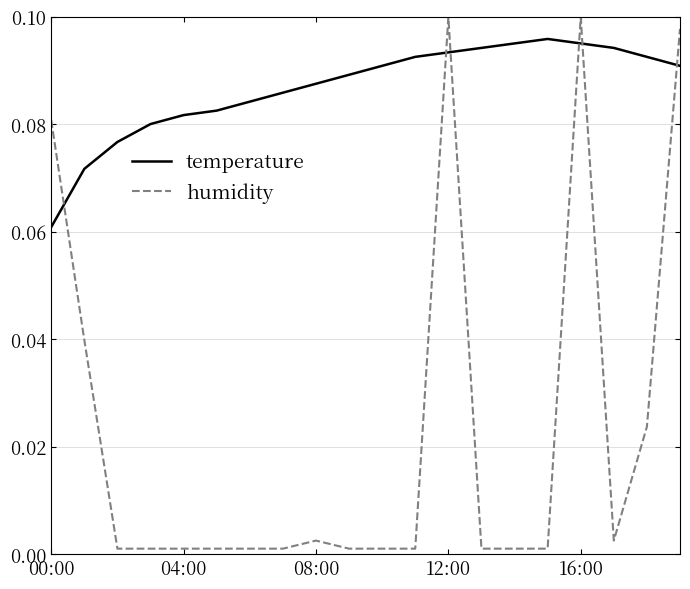

Which series has the widest spread of values?

humidity